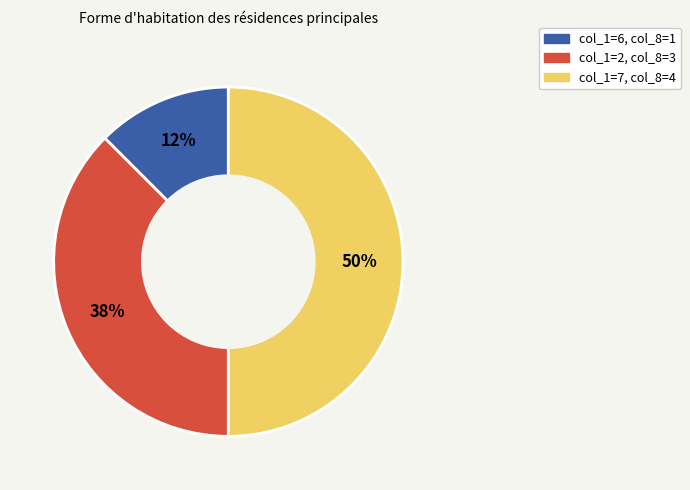

To the nearest percent, what portion does col_1=7, col_8=4 represent?

50%